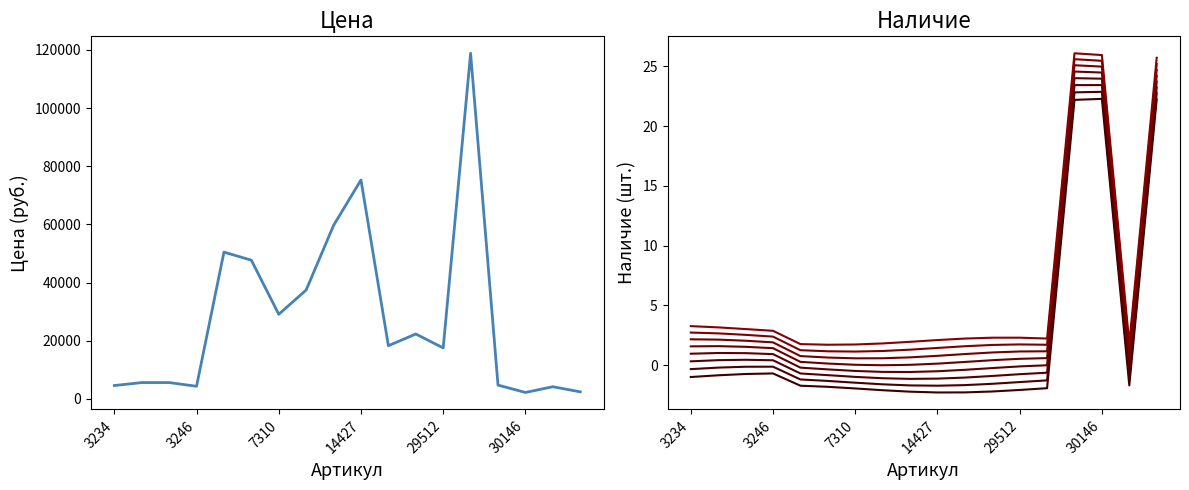

Is it true that Наличие equals -1.6 at 7311?

True